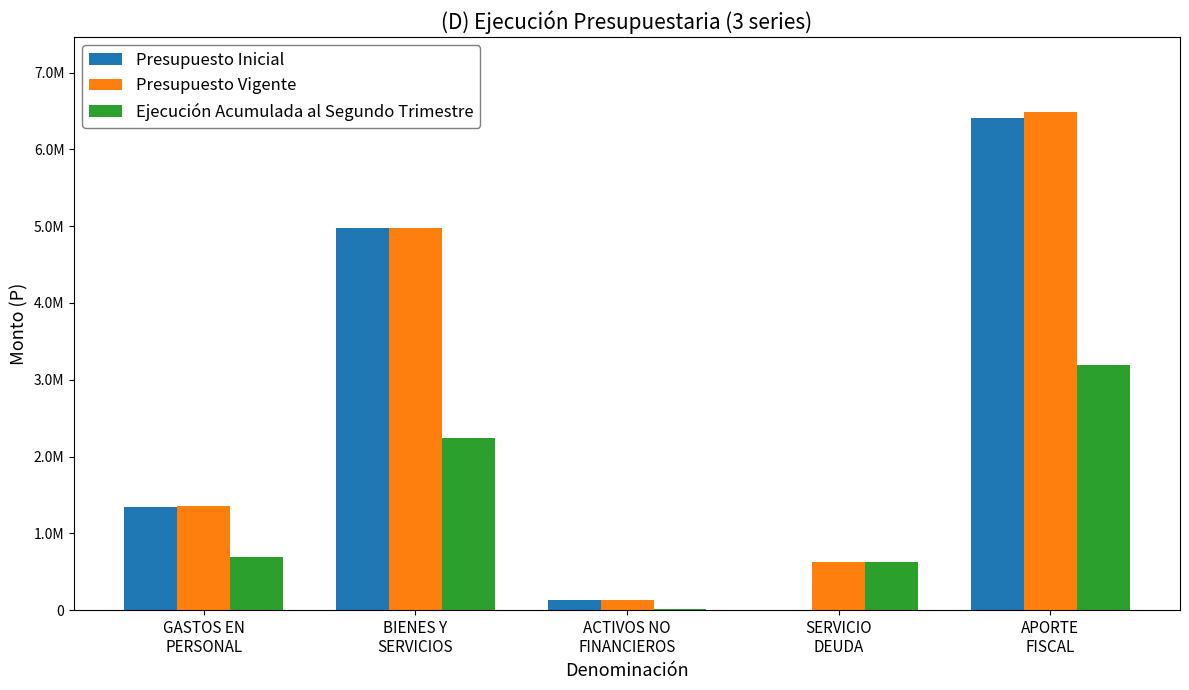

What is the average value of the Presupuesto Vigente series?

2712554